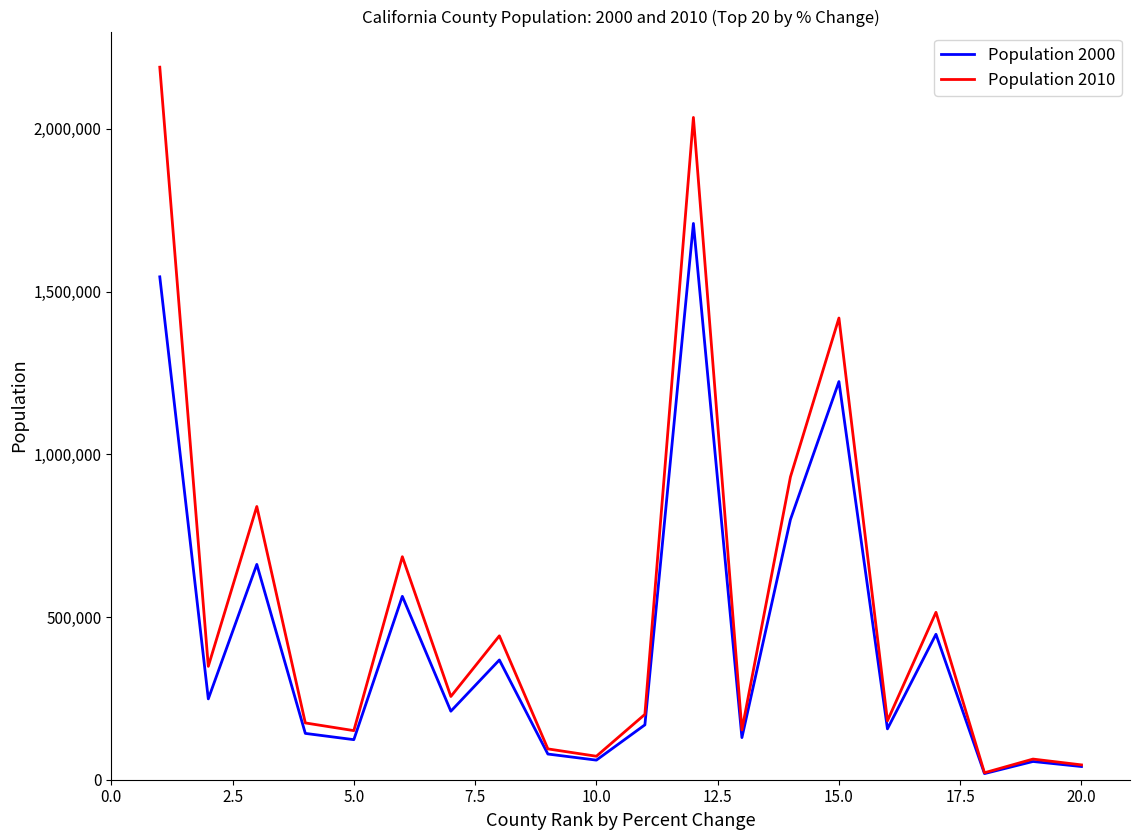

List the series in order of their peak value, highest first.

Population 2010, Population 2000